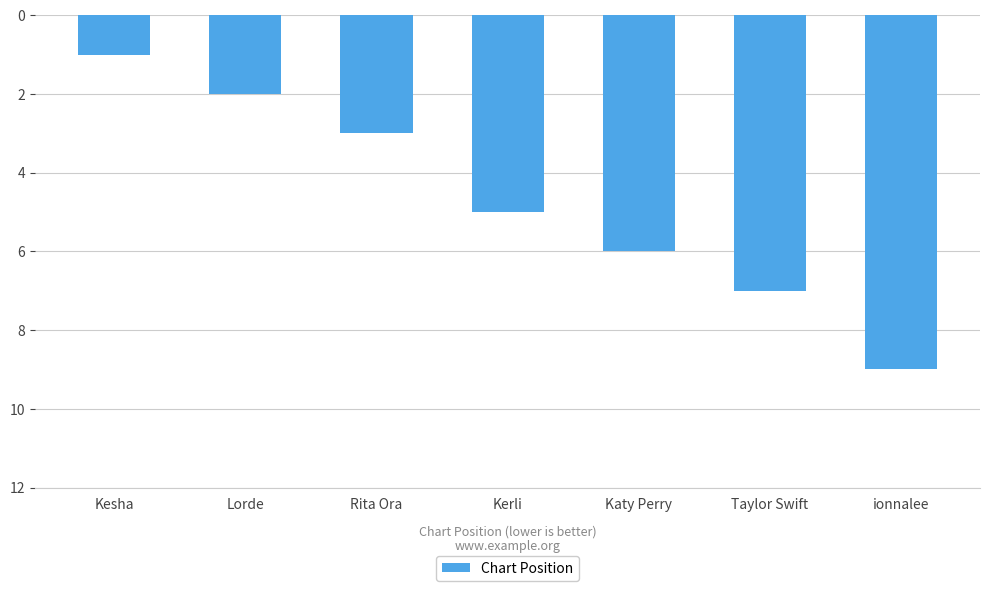

What is the difference between the maximum and minimum values?

8